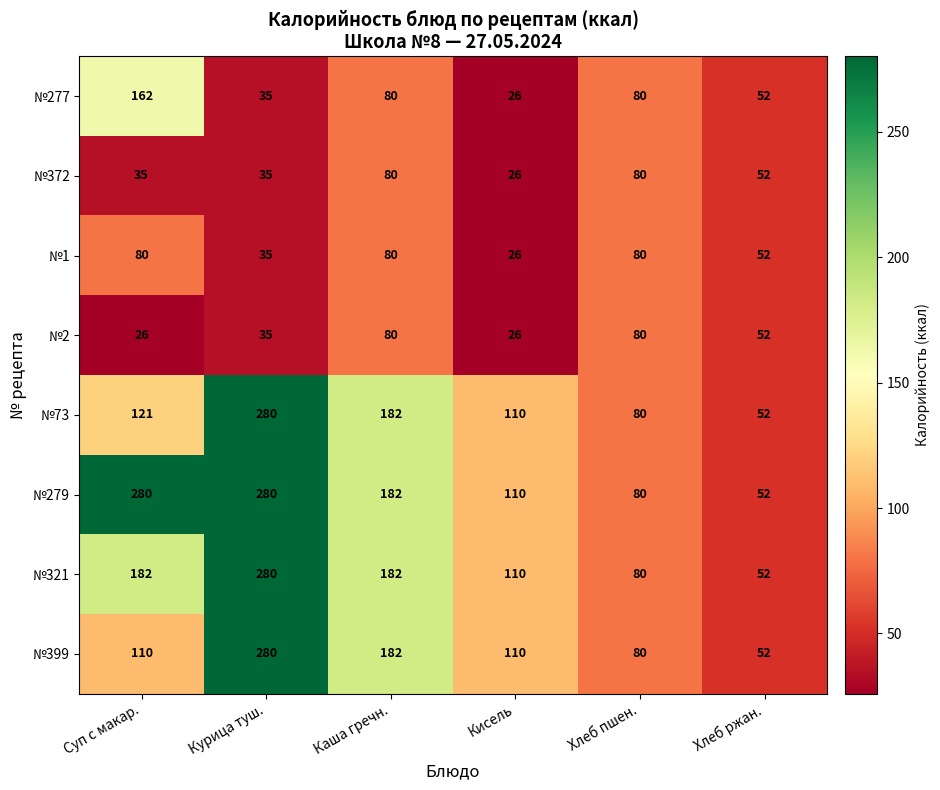

What is the maximum value shown in the chart?

280